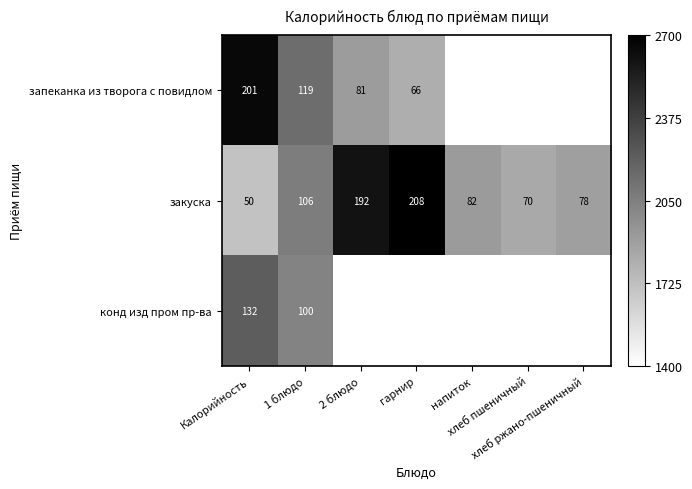

How many values in the закуска series are below 82?

3